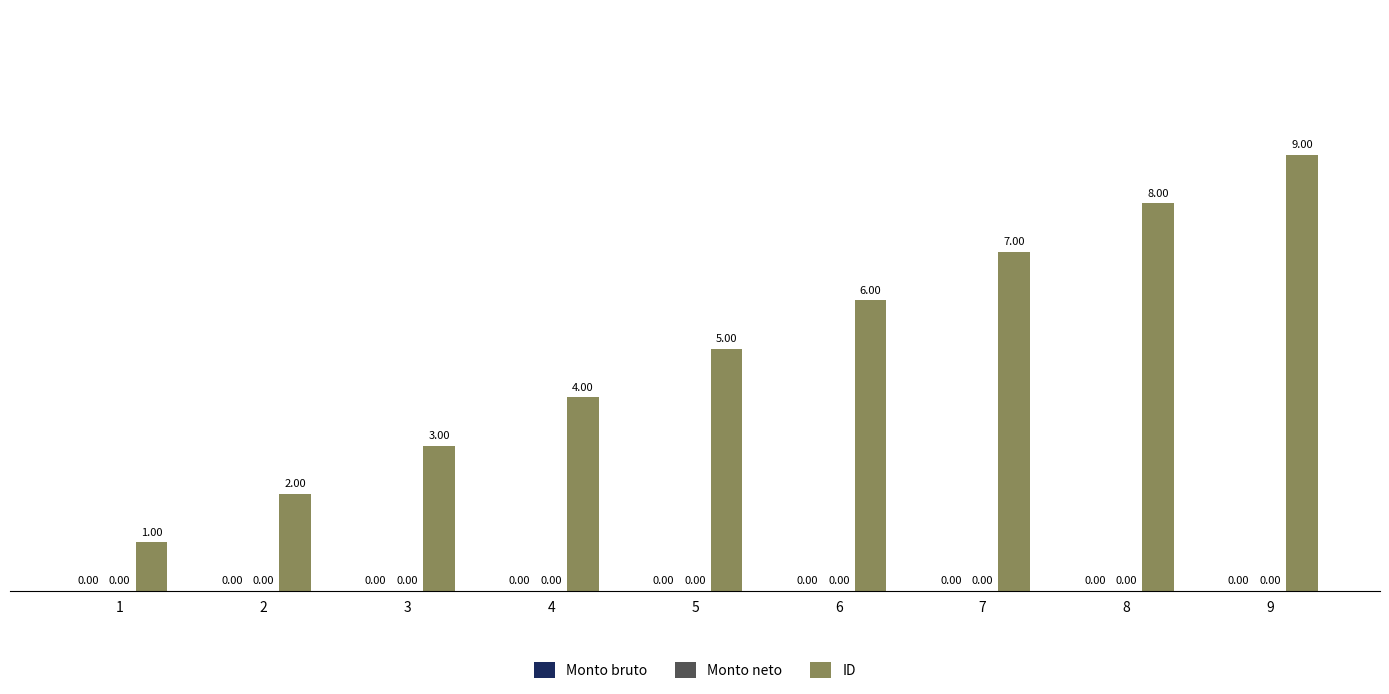

Does the chart contain any negative values?

No